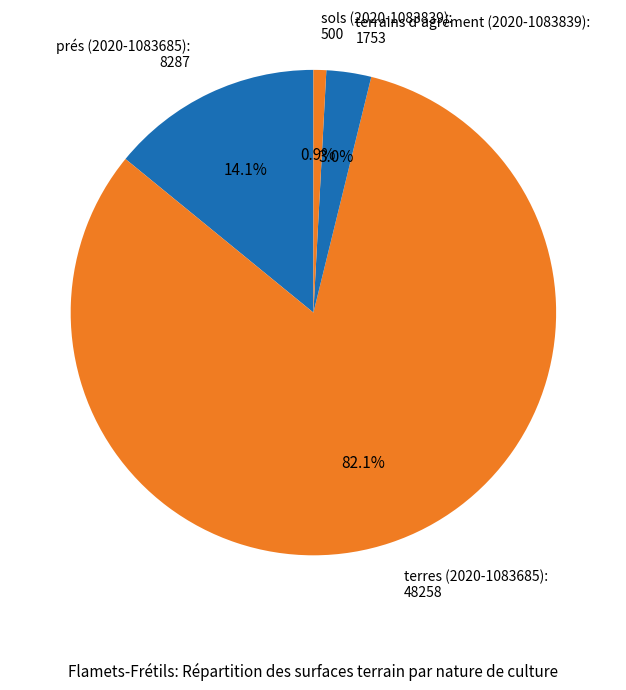

Which slice is the smallest?

sols (2020-1083839)